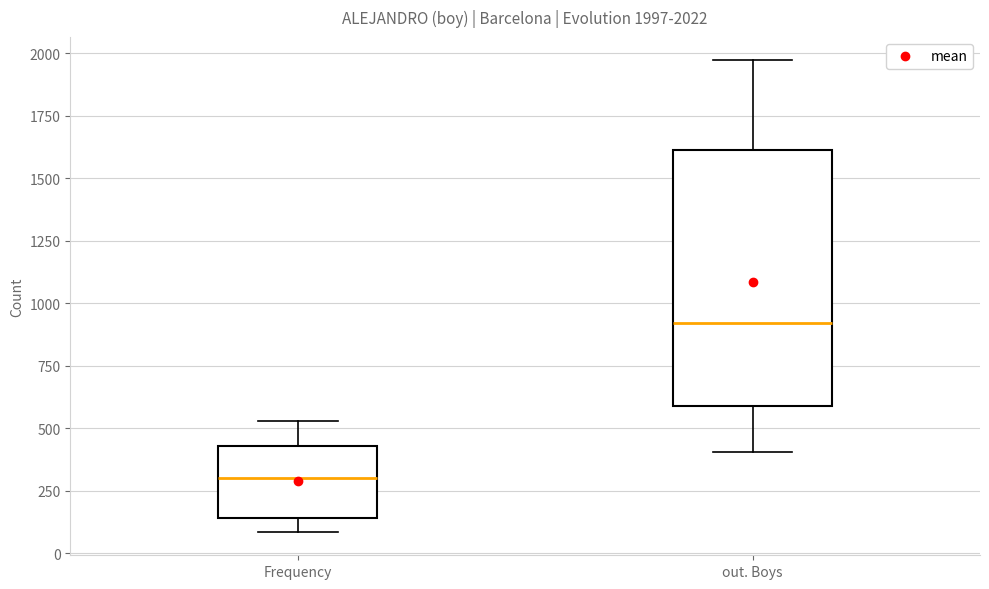

Which box's median line is the lowest?

Frequency